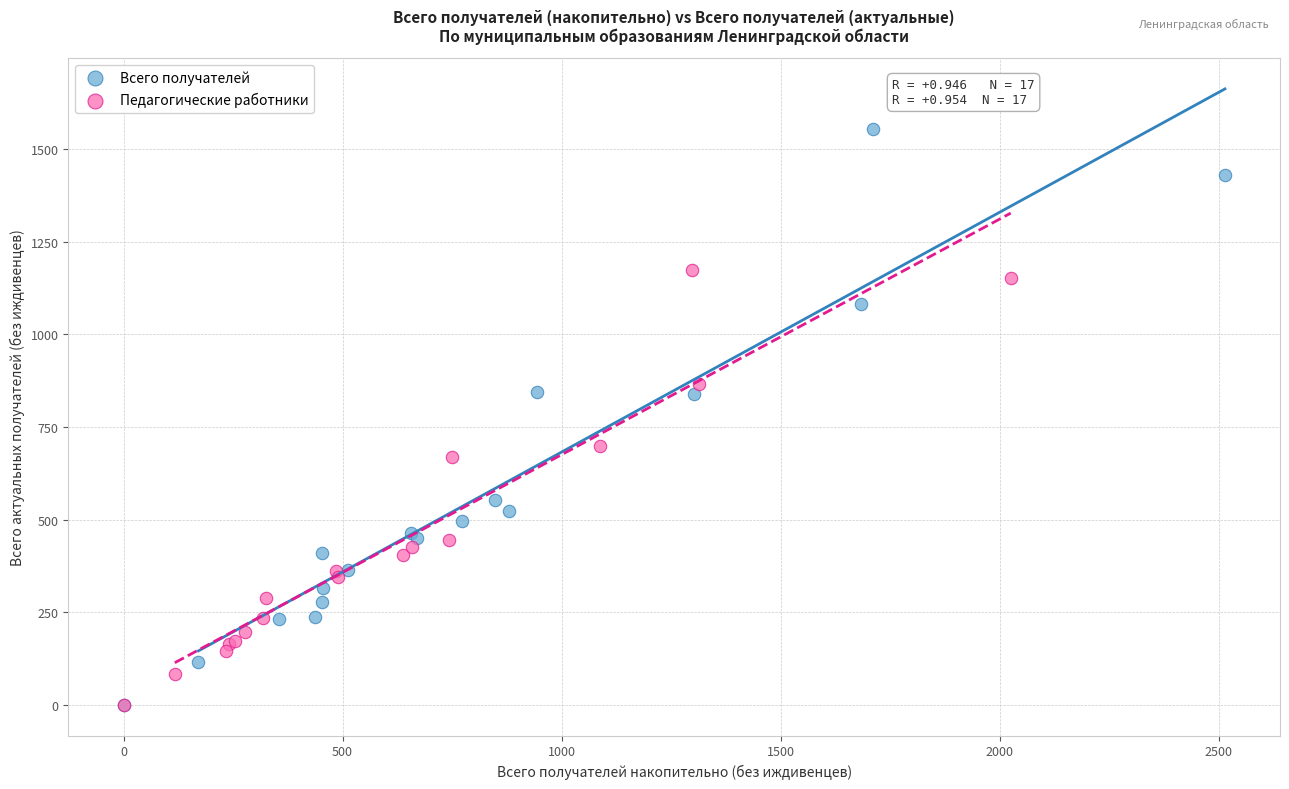

Which series has the largest Y range (max minus min)?

Всего получателей